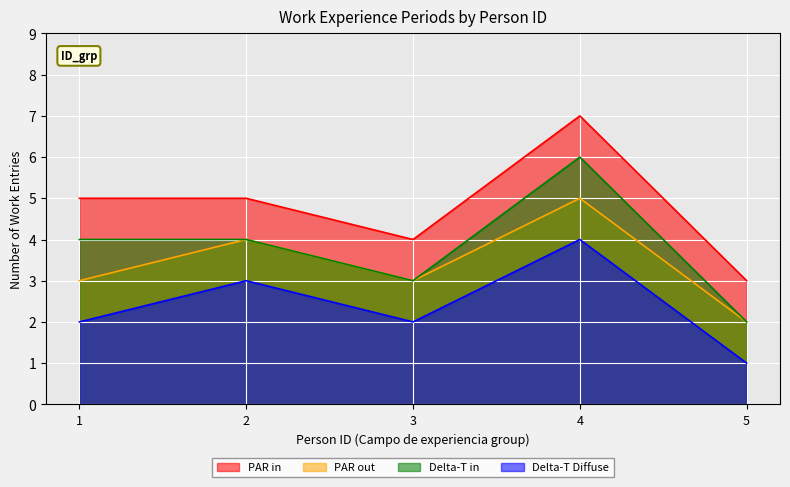

True or false: PAR in has a value of 2 at 2.

False